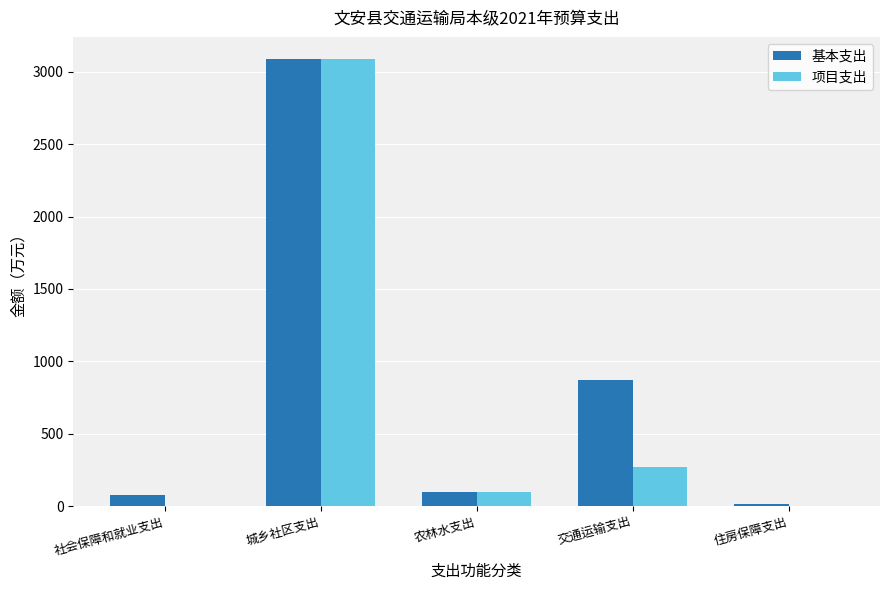

Which series has the largest total across all categories?

基本支出